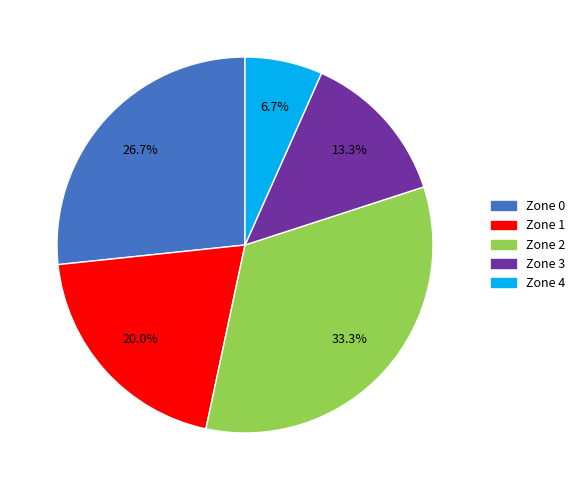

Which has a higher value, Zone 2 or Zone 0?

Zone 2